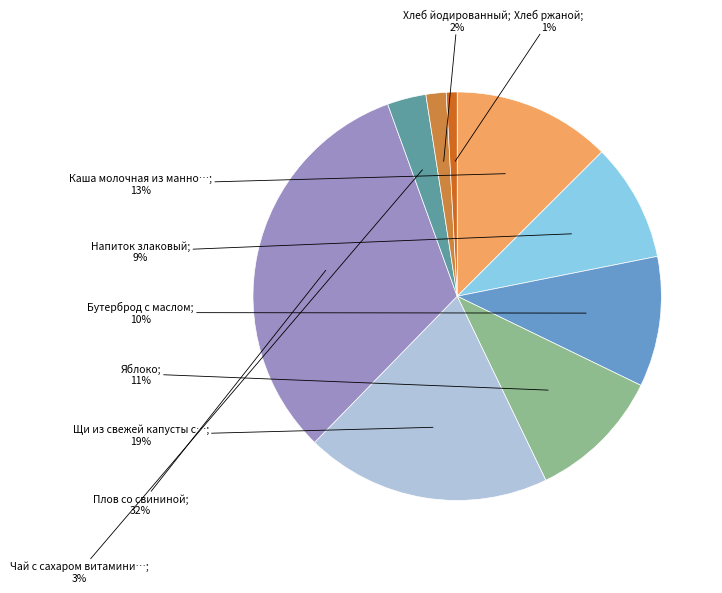

Does any single category account for the majority?

No